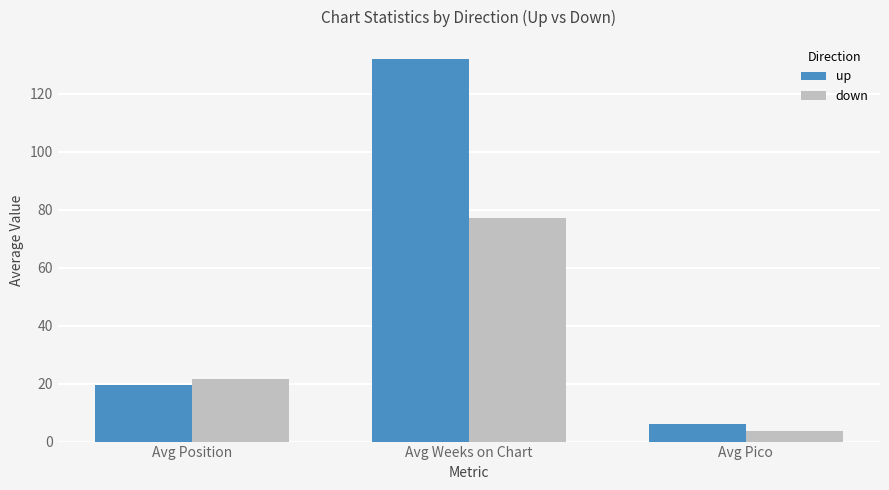

What is the minimum value shown in the chart?

3.6